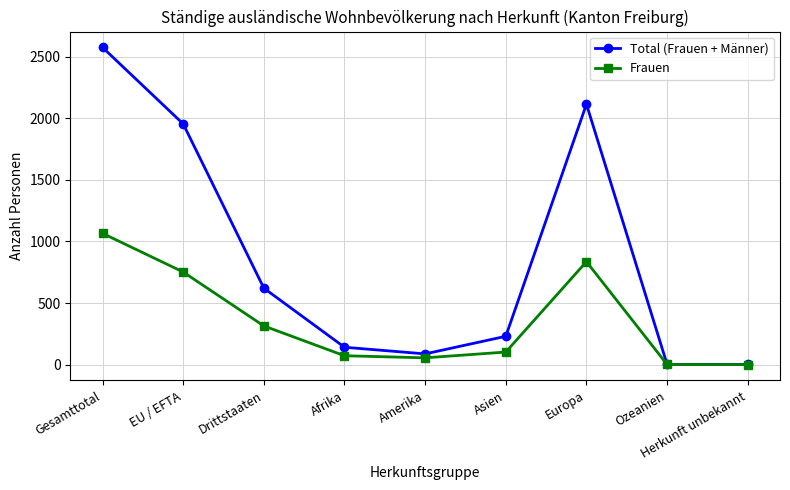

The value of Frauen at Afrika is 72. True or false?

True